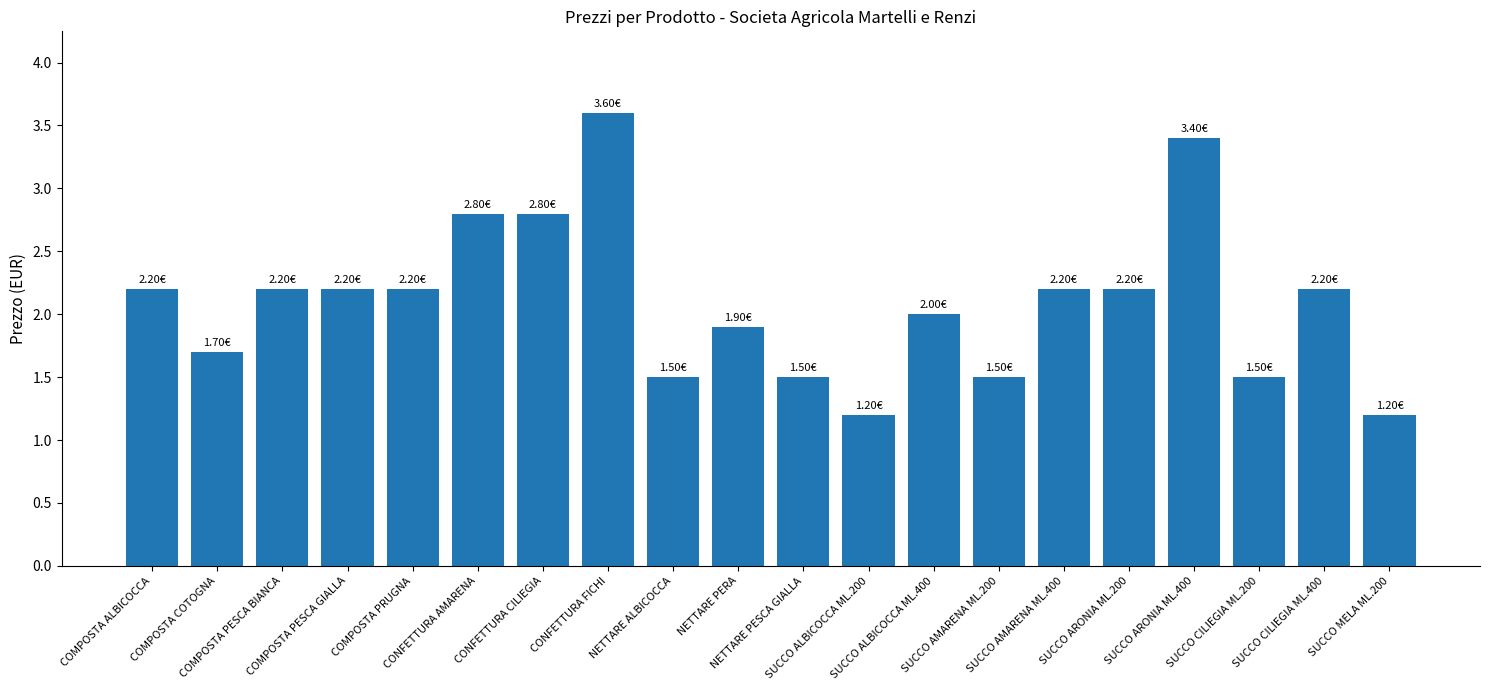

What is the difference between the maximum and second lowest values?

2.4